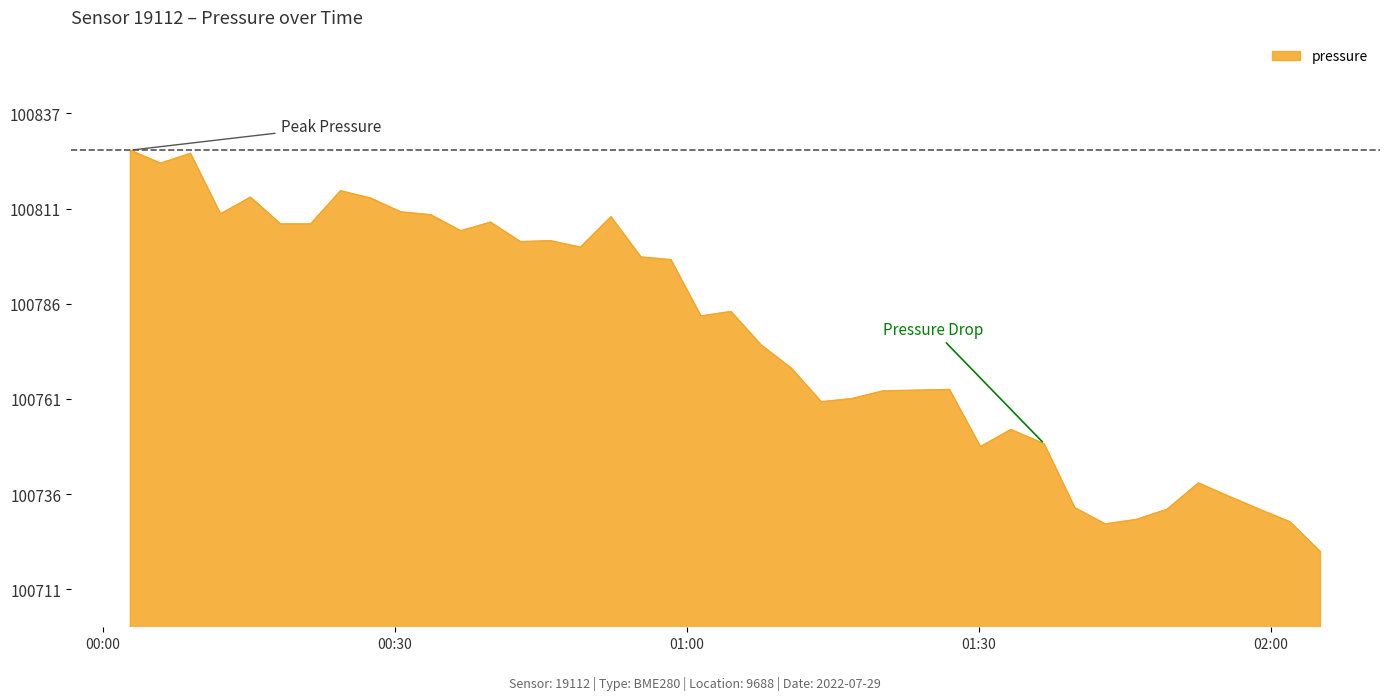

What is the smallest value displayed?

100720.9